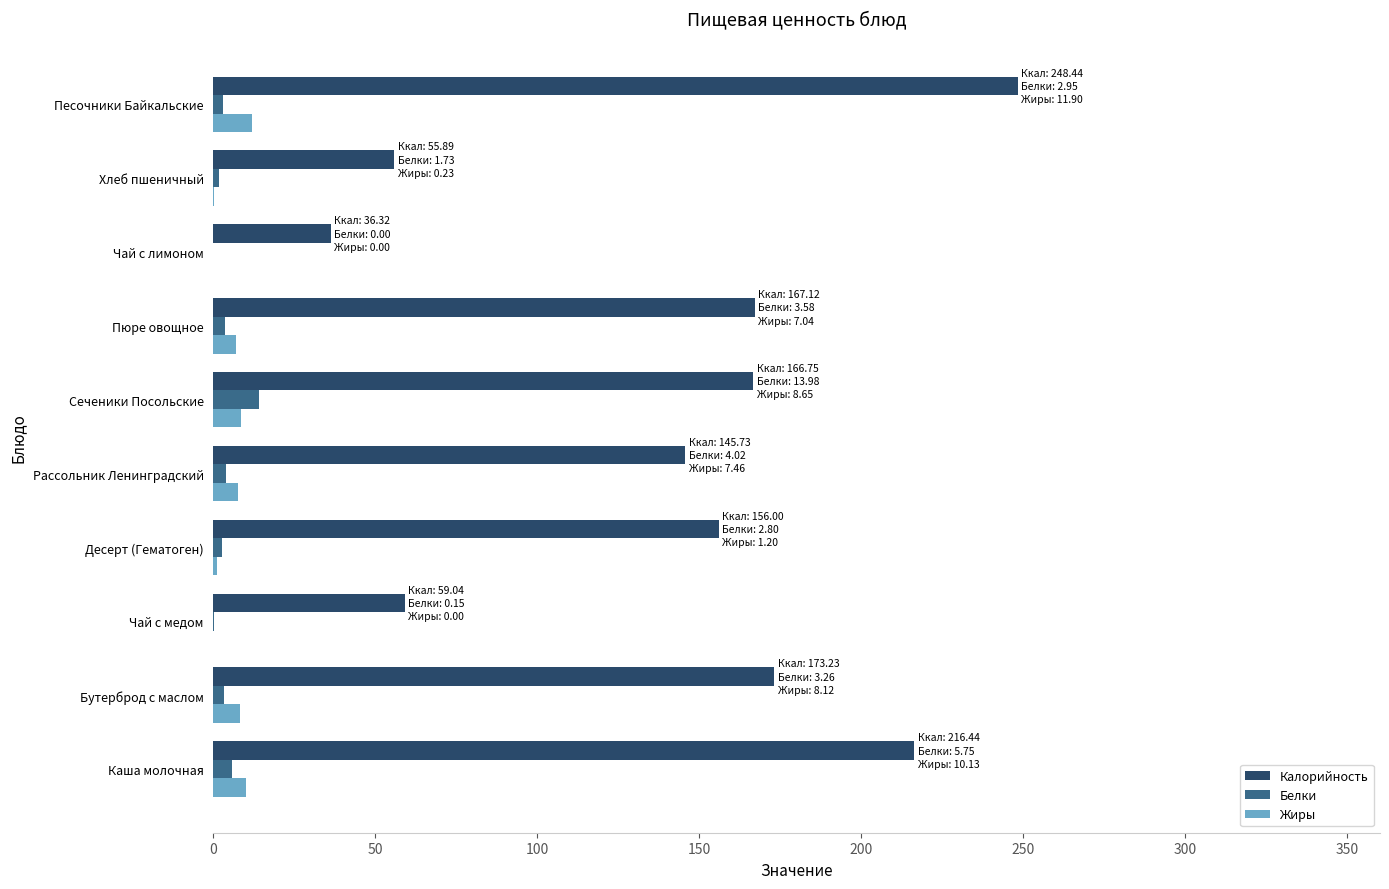

Which series has the largest total across all categories?

Калорийность